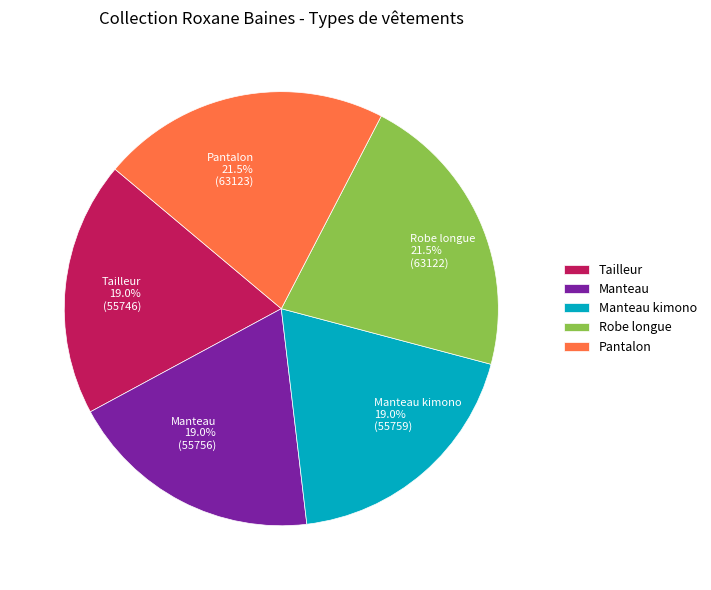

What percentage is NOT represented by Manteau kimono?

81.0%